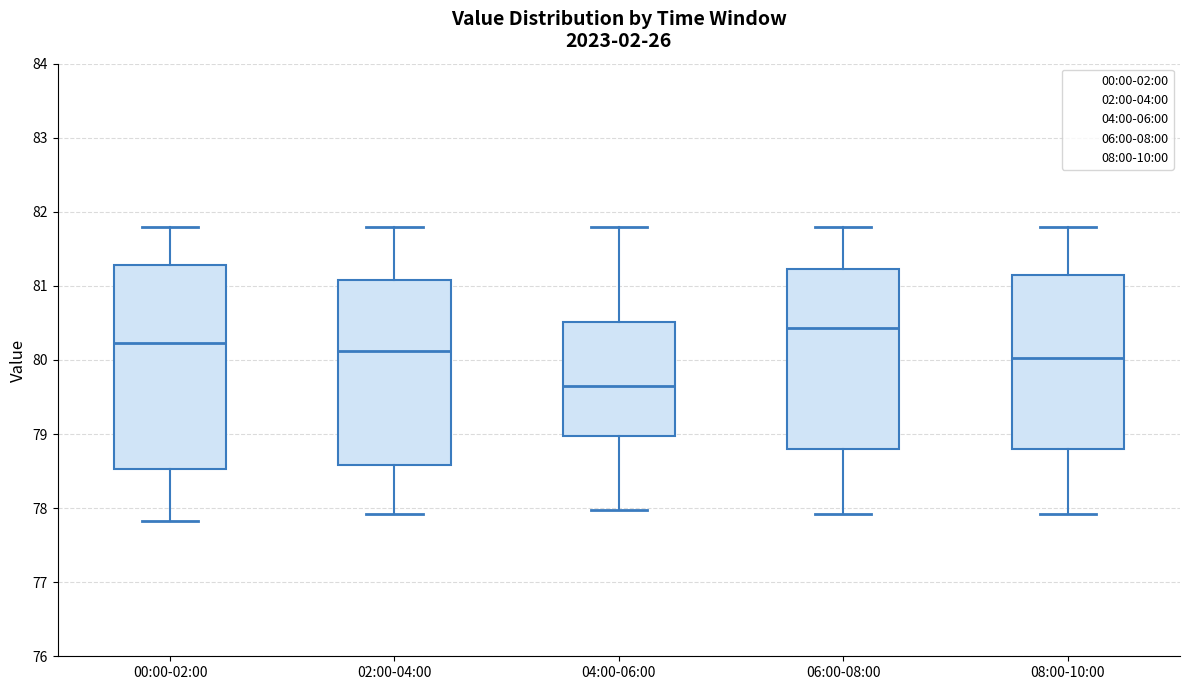

Which box has the highest median line?

06:00-08:00